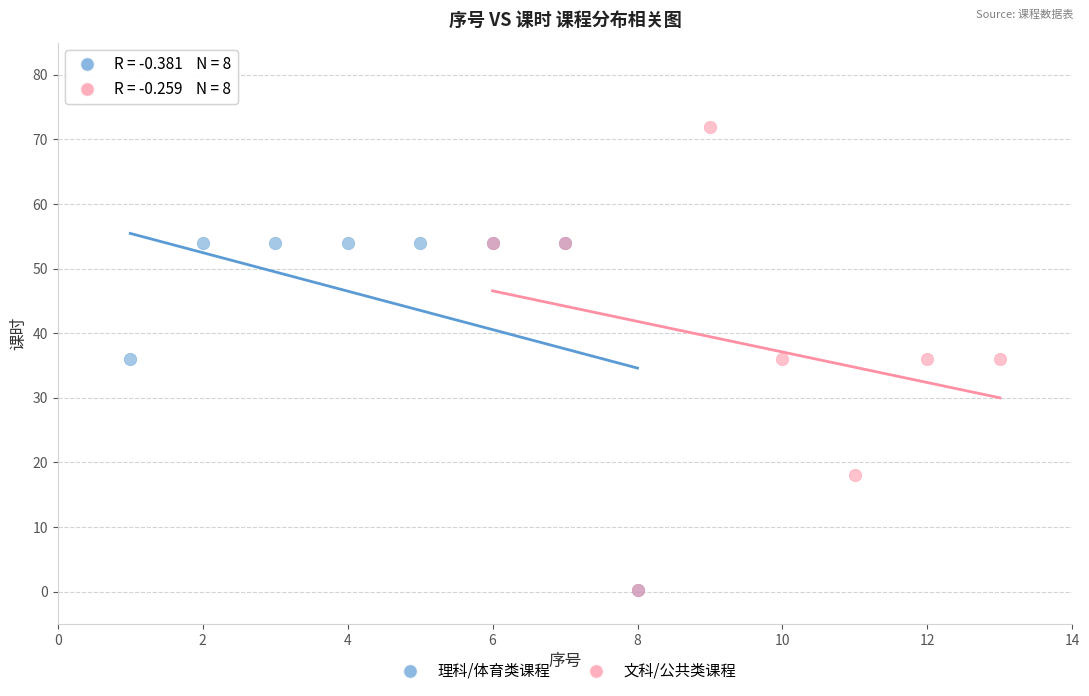

Which series has the largest Y range (max minus min)?

文科/公共类课程